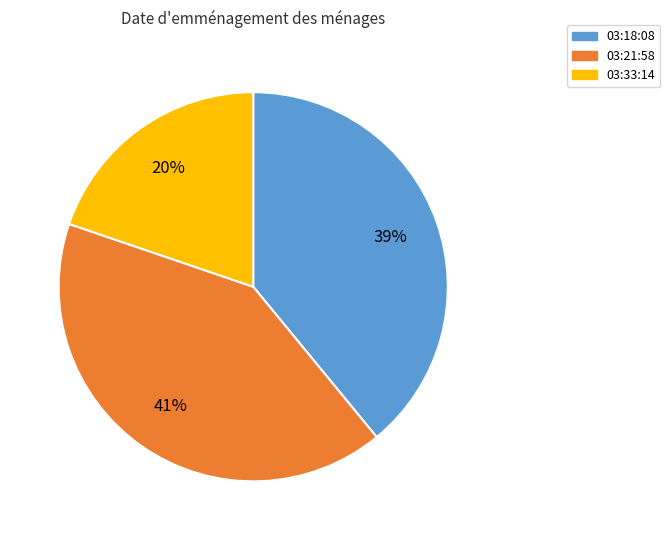

To the nearest percent, what is the difference between the 03:33:14 and 03:18:08 slice percentages?

19%